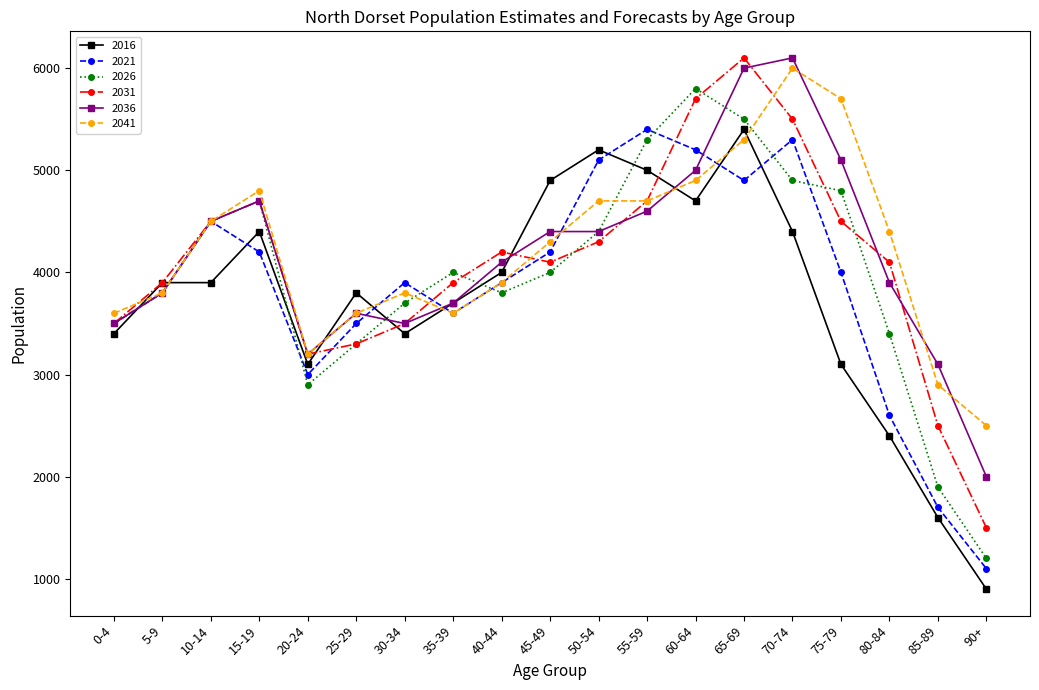

After their last crossing, which series has the higher values: 2041 or 2021?

2041